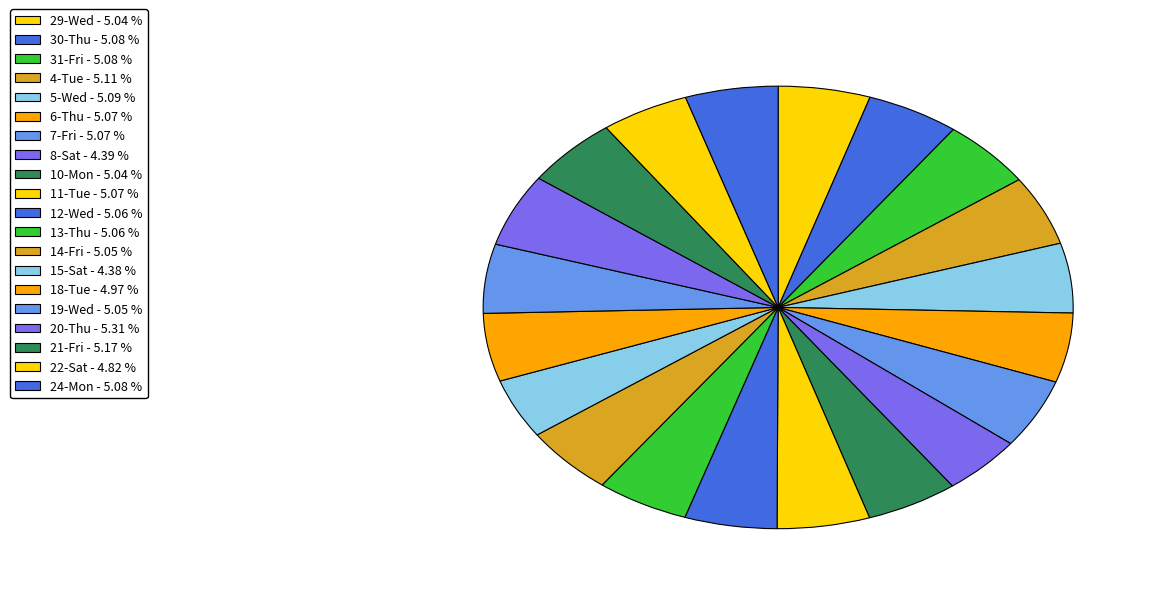

Rank the categories by value from lowest to highest.

Sat, Sat, Sat, Tue, Wed, Mon, Fri, Wed, Thu, Wed, Thu, Fri, Tue, Fri, Thu, Mon, Wed, Tue, Fri, Thu